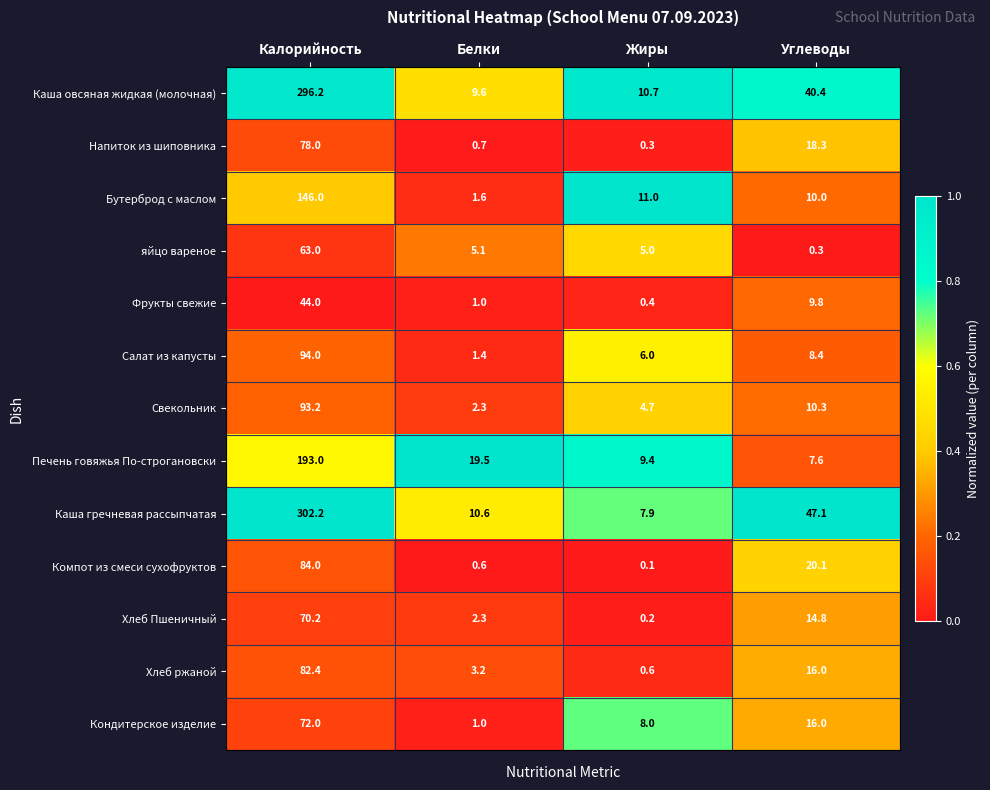

At which category is the sum across all series the highest?

Калорийность